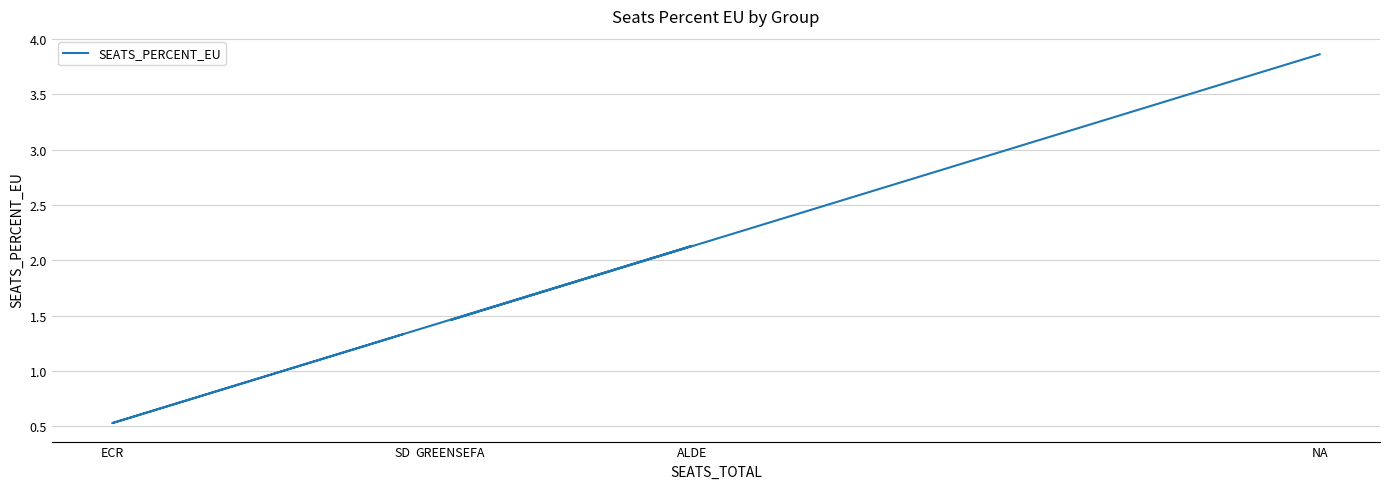

Which has a higher value, GREENSEFA or NA?

NA